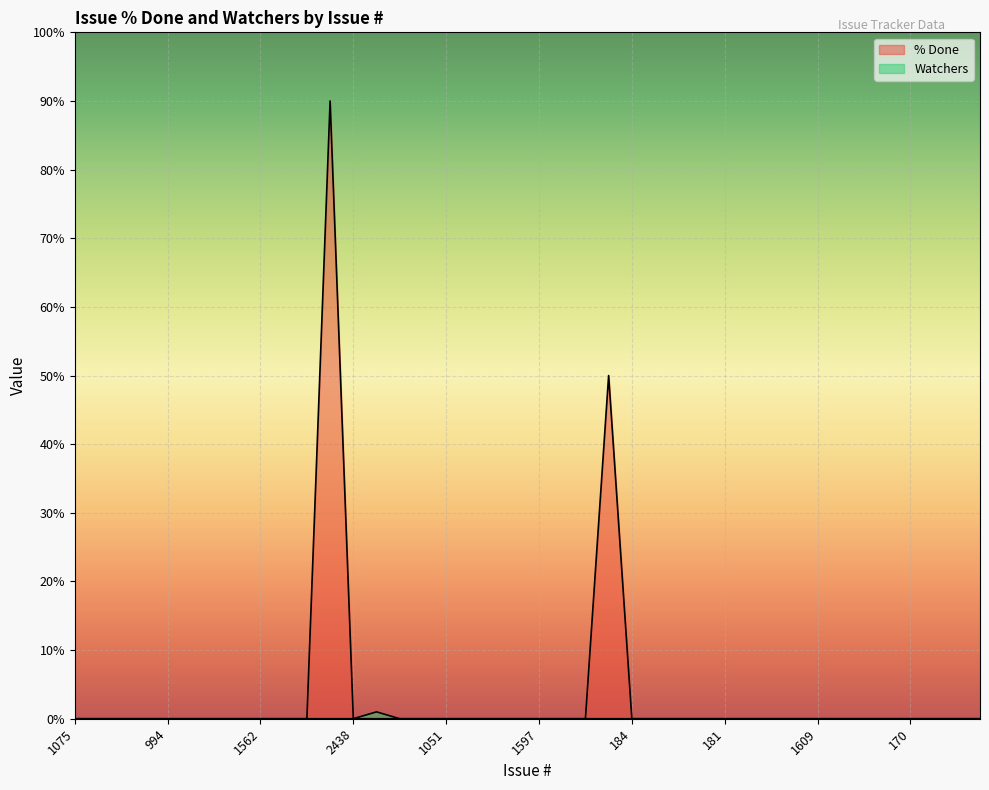

The % Done series shows 0 at 1600. True or false?

True